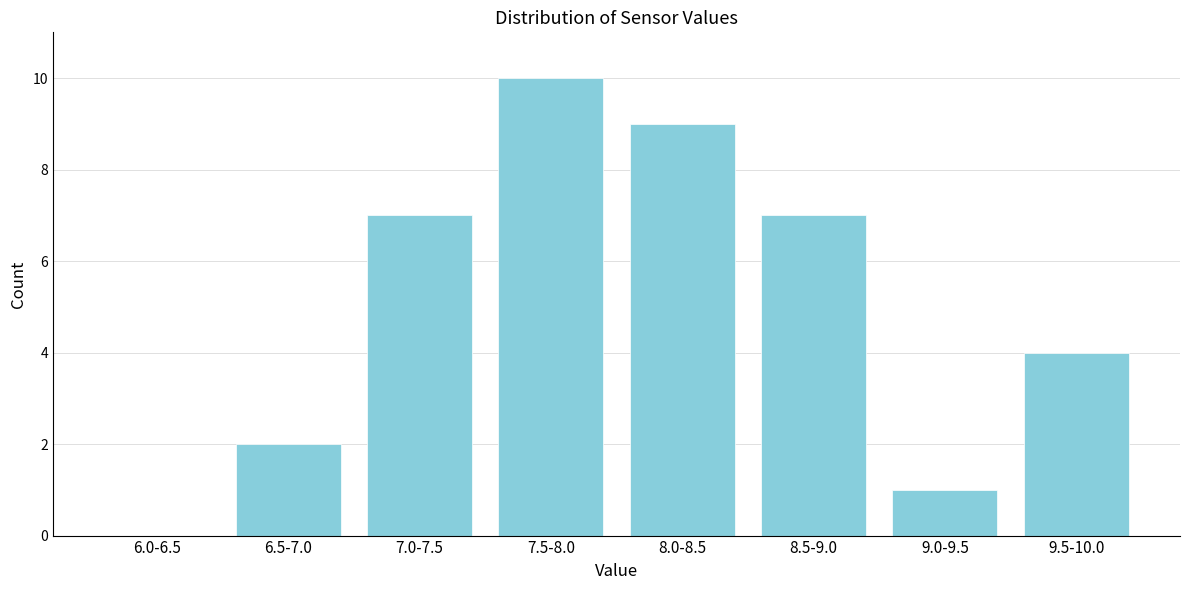

Reading left to right, what are all the values shown in this chart?

6.0-6.5=0	6.5-7.0=2	7.0-7.5=7	7.5-8.0=10	8.0-8.5=9	8.5-9.0=7	9.0-9.5=1	9.5-10.0=4